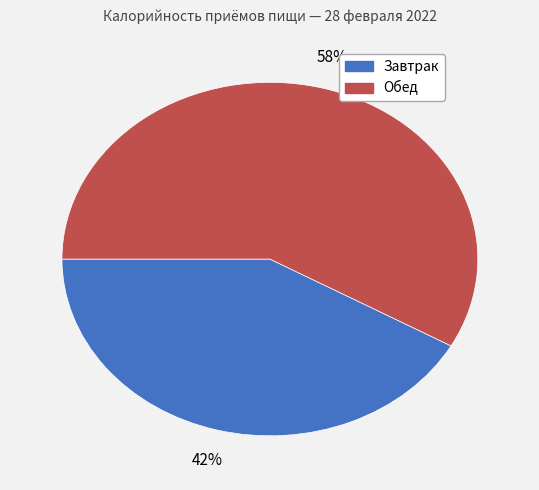

To the nearest percent, what is the difference between the Завтрак and Обед slice percentages?

16%